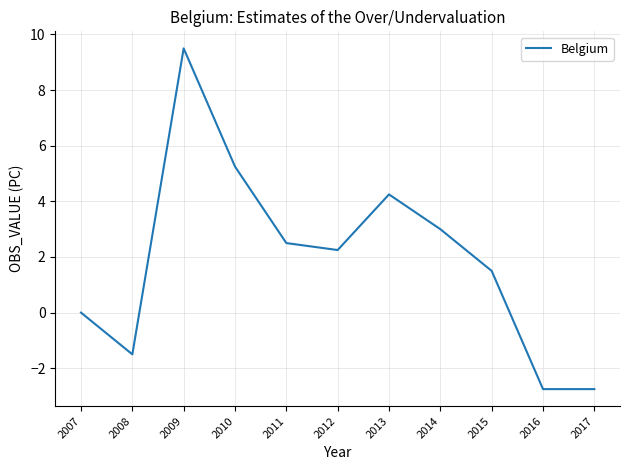

What is the change in value from 2008 to 2009?

+11.0